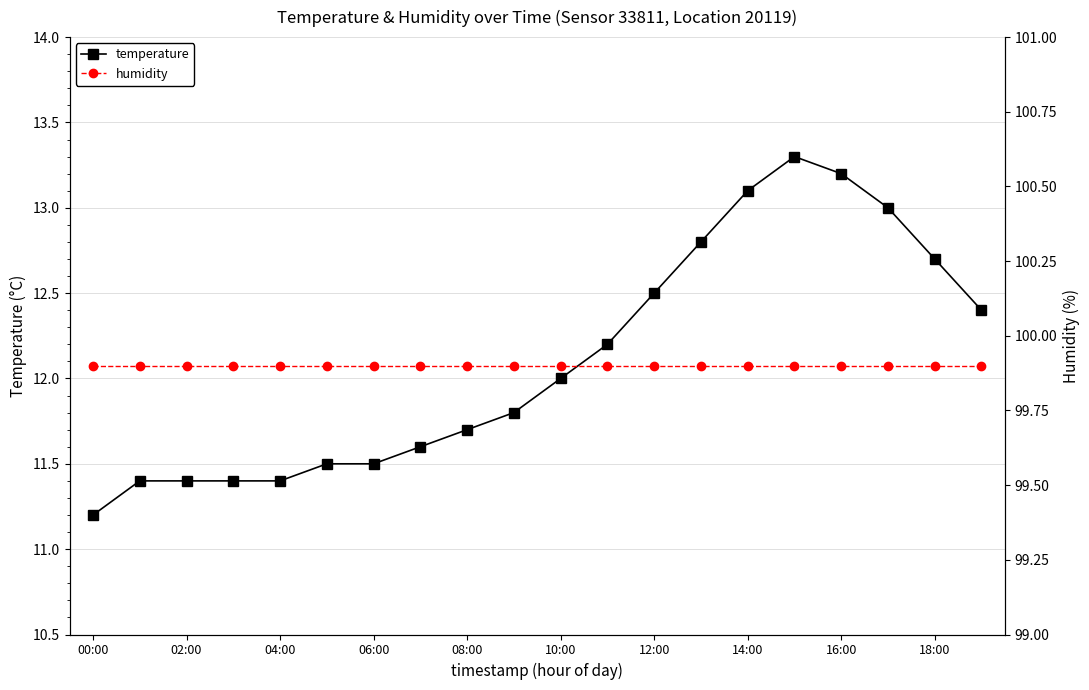

Is it true that temperature equals 11.2 at 00:00?

True